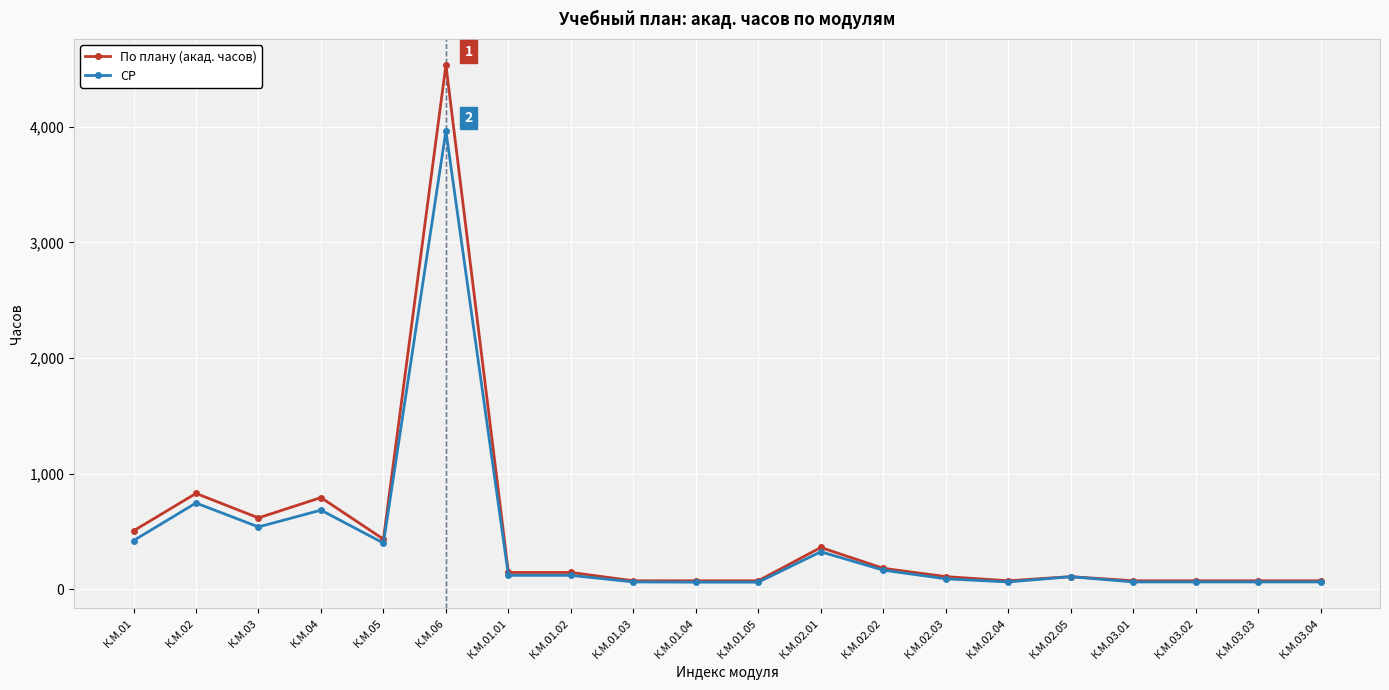

What is the difference between the maximum and minimum values in the СР series?

3904.7